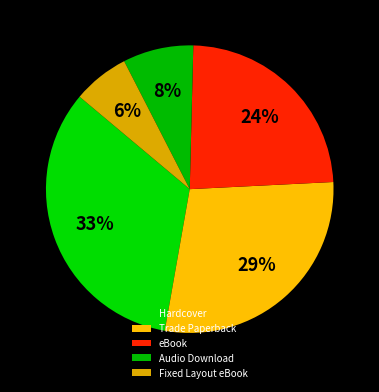

How many segments does this pie chart have?

5